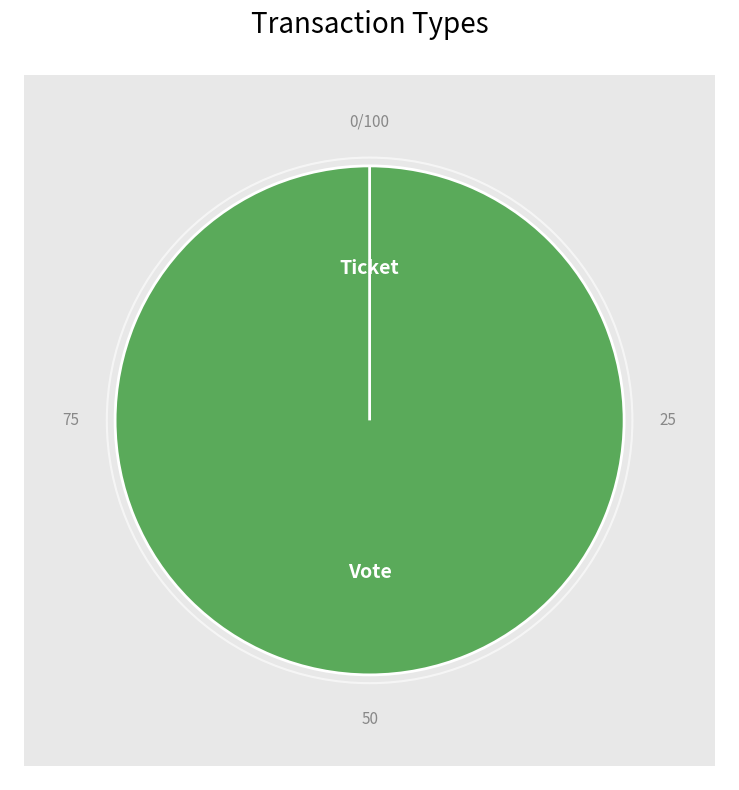

To the nearest percent, what portion does Vote represent?

100%